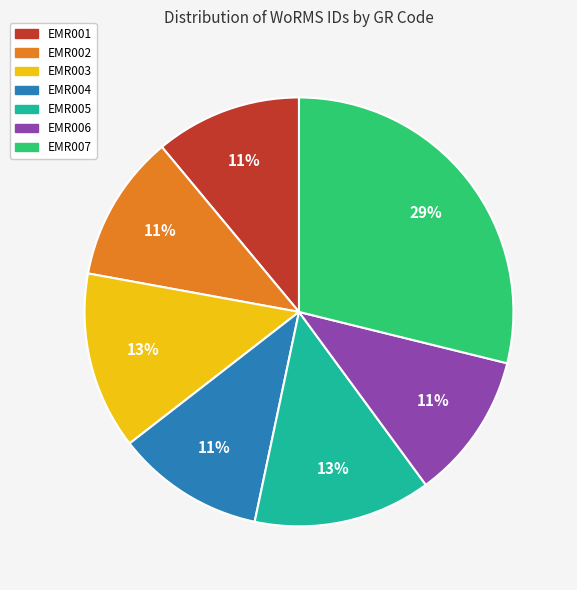

The EMR002 slice represents 18% of the pie. True or false?

False